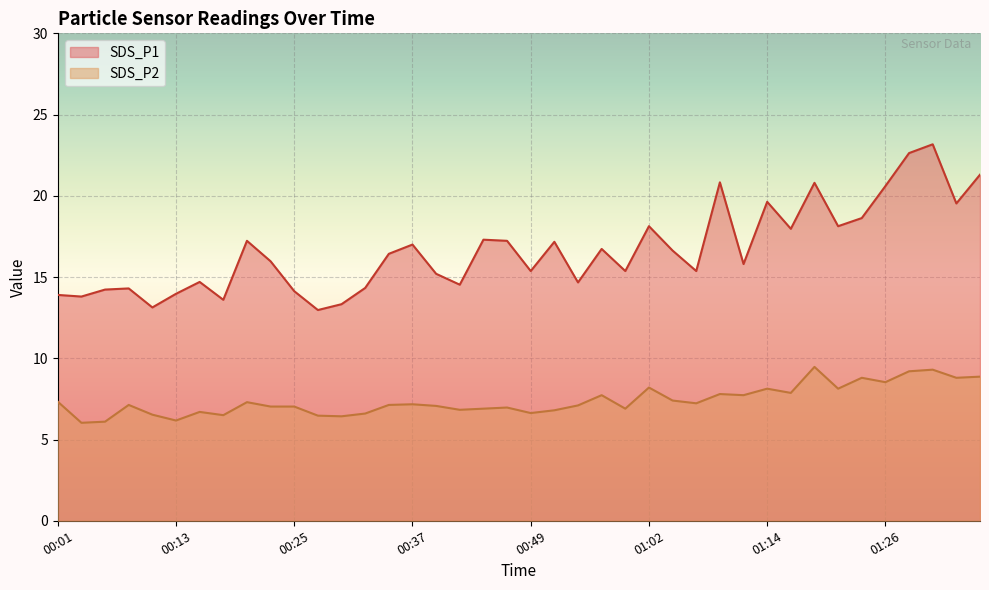

What is the total value across all series at 01:23?

27.4